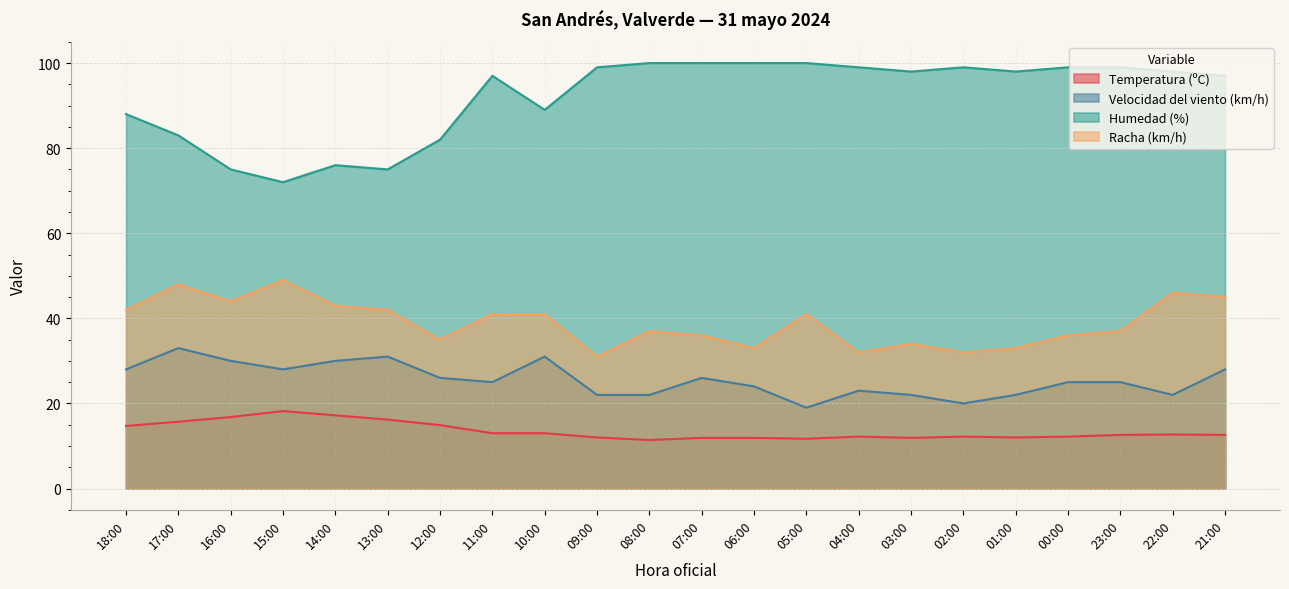

What is the sum of all Temperatura (ºC) values?

297.0